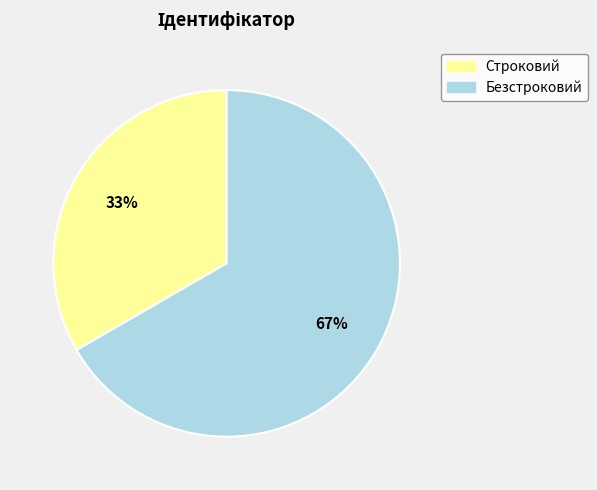

The Безстроковий slice represents 67% of the pie. True or false?

True